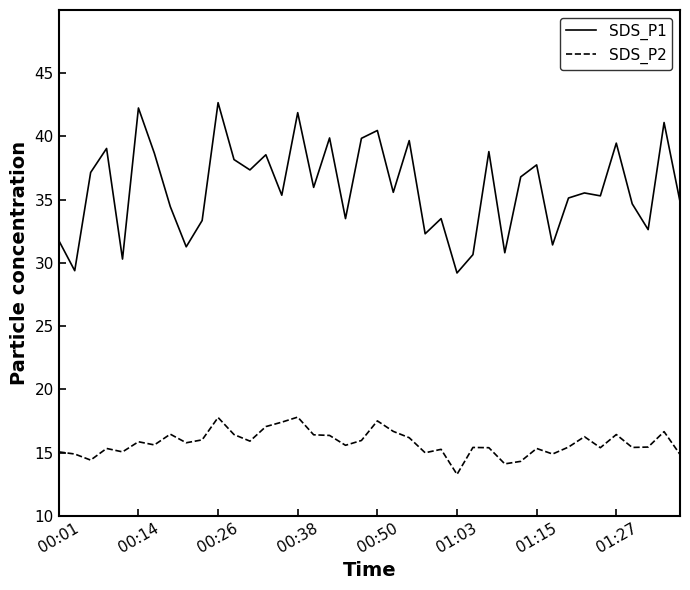

Rank the series by their average value, from lowest to highest.

SDS_P2, SDS_P1